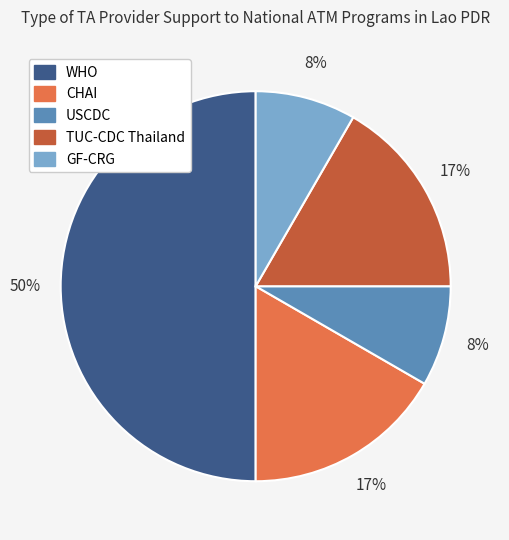

To the nearest percent, what portion does GF-CRG represent?

8%